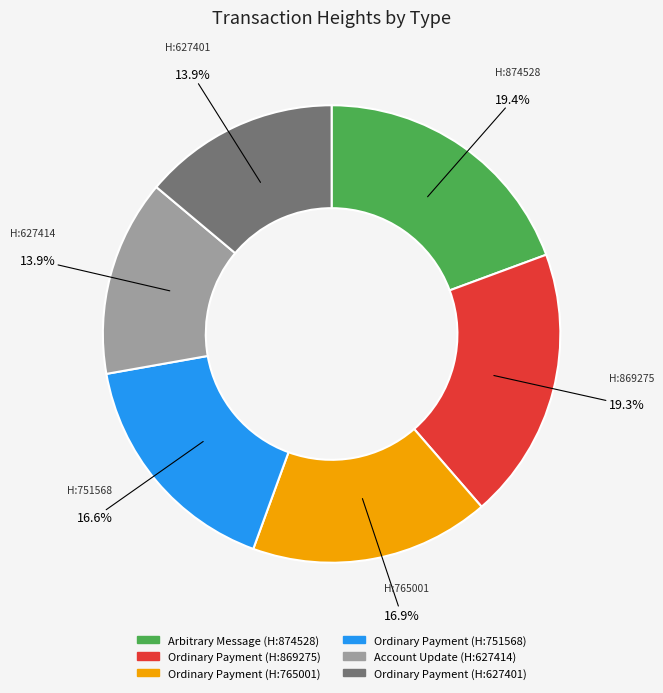

Does any single category account for the majority?

No